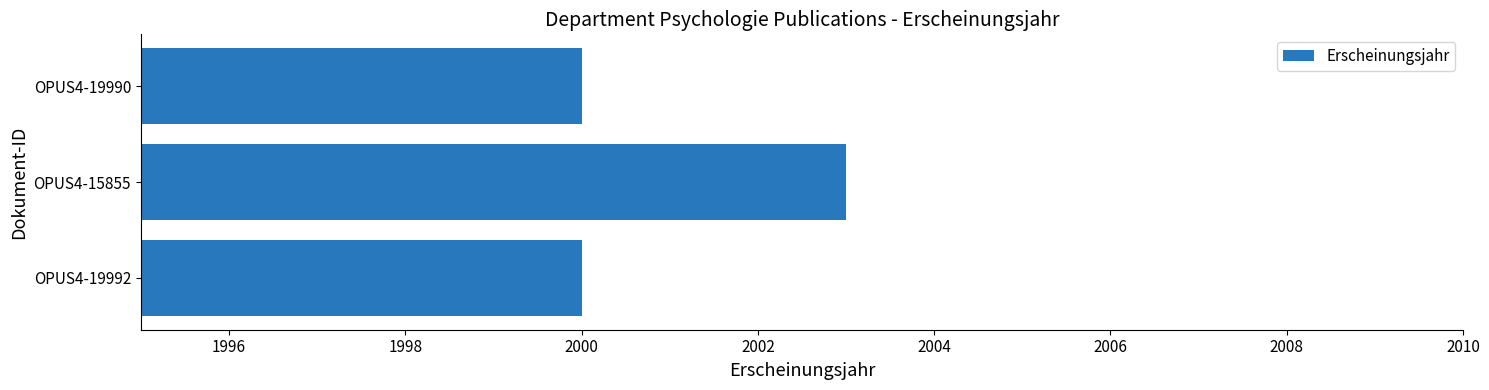

Which label corresponds to the largest value in the chart?

OPUS4-15855